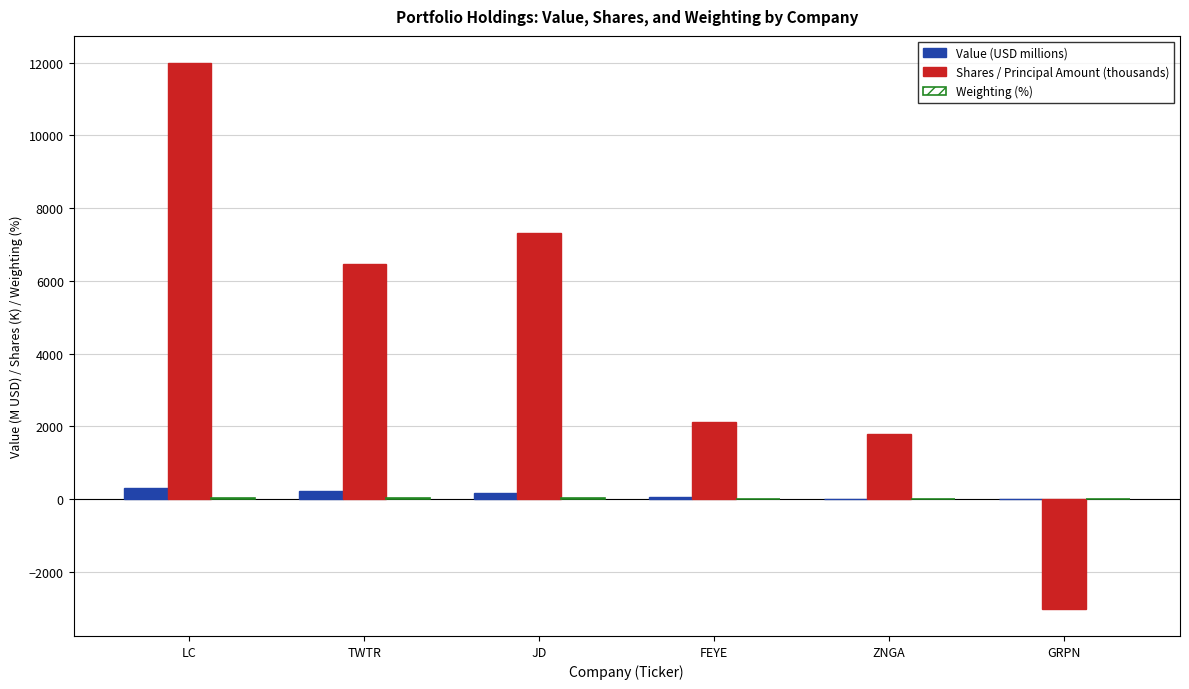

Which label corresponds to the largest value in the chart?

LC